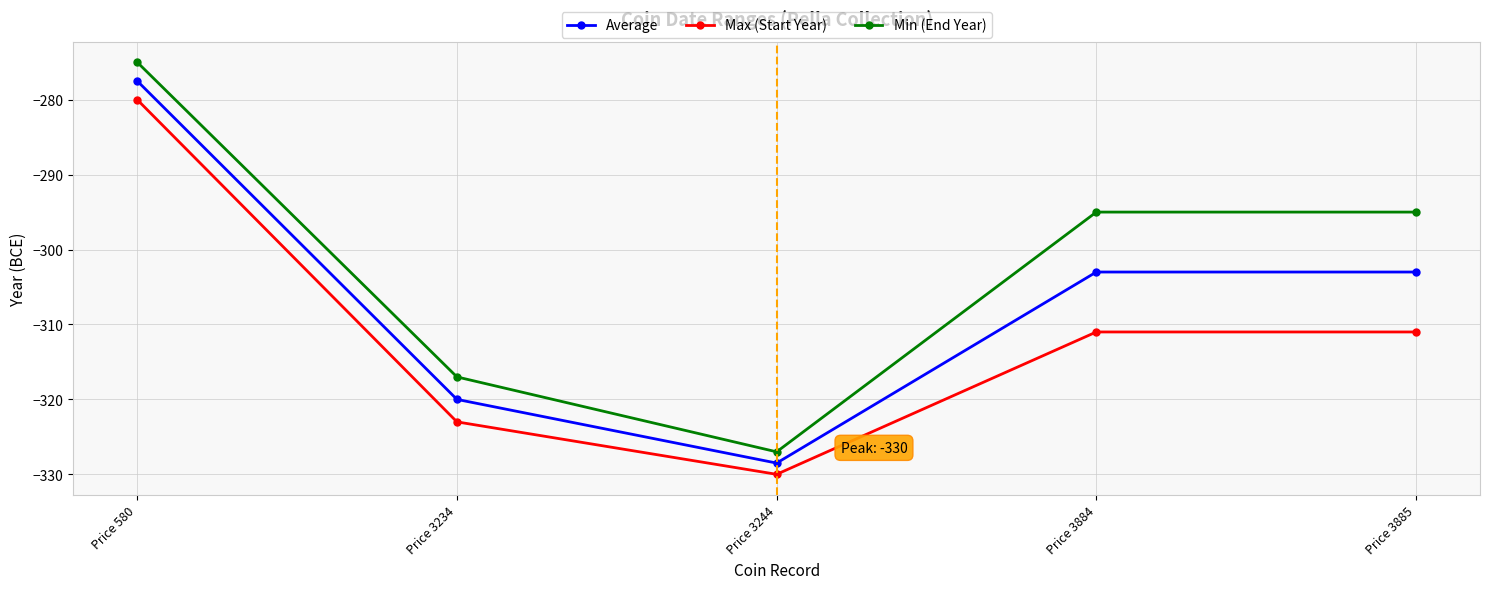

At Price 3885, list the series in order from largest to smallest.

Min (End Year), Average, Max (Start Year)